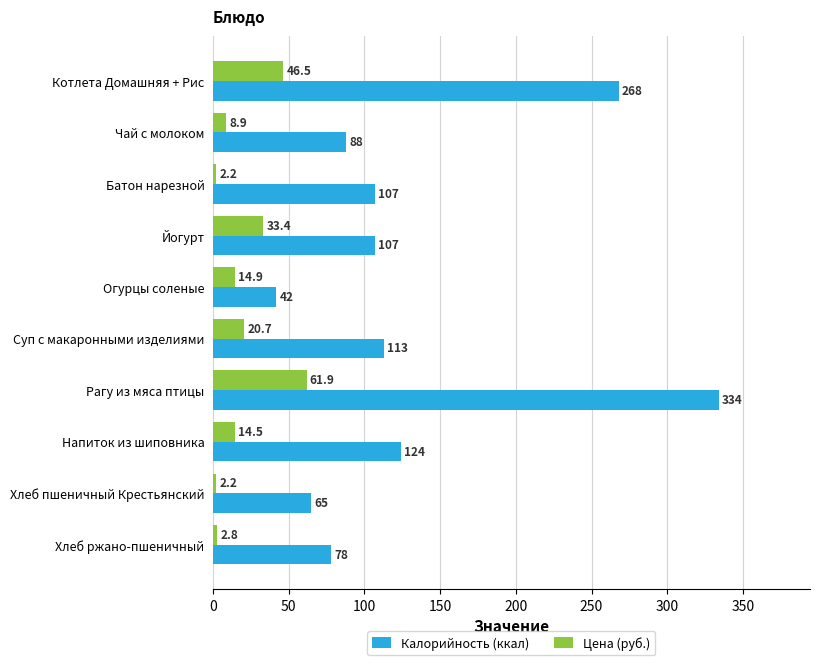

What value does the Калорийность (ккал) series have at Чай с молоком?

88.0